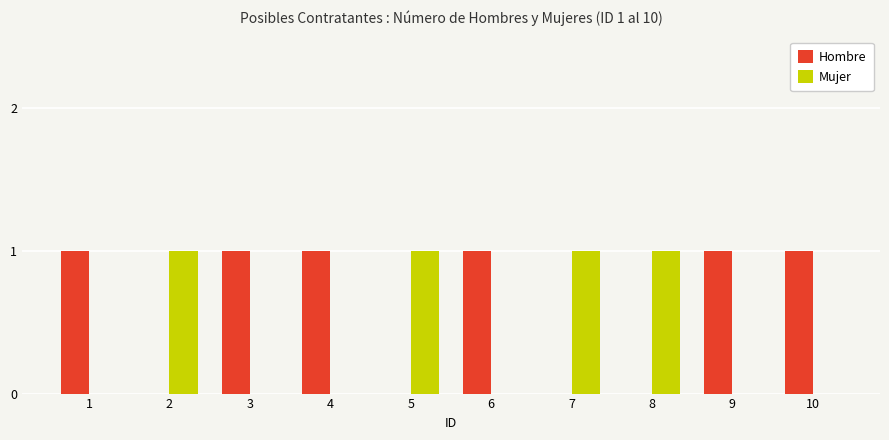

What is the highest value of the Hombre series?

1